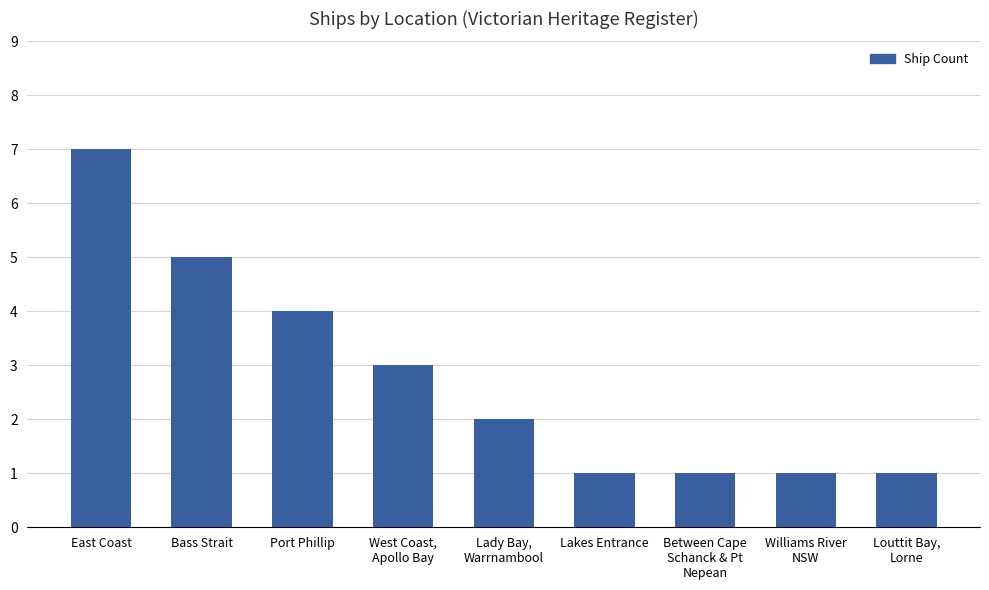

What is the value of the 2nd bar from the left?

5